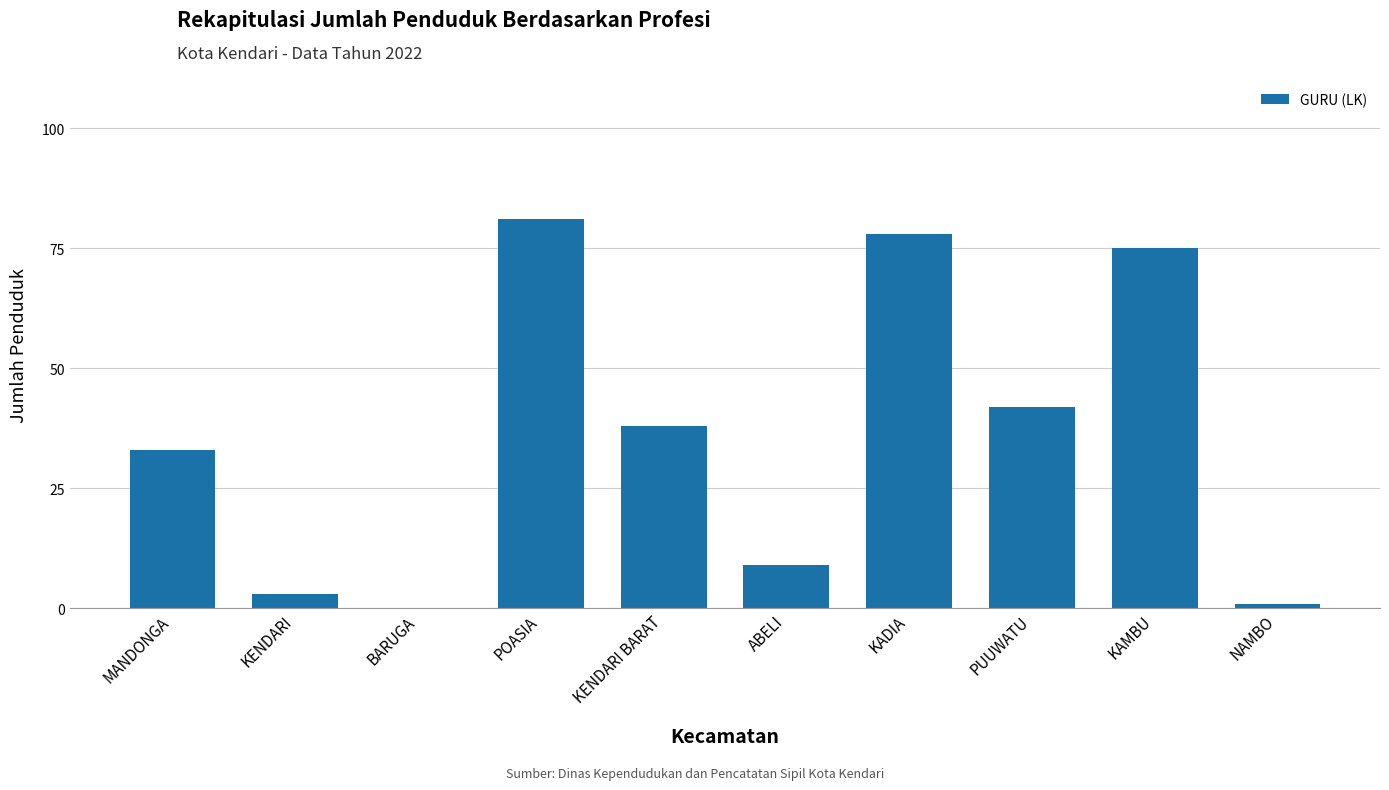

Reading left to right, transcribe all the data shown in this chart.

33	3	0	81	38	9	78	42	75	1